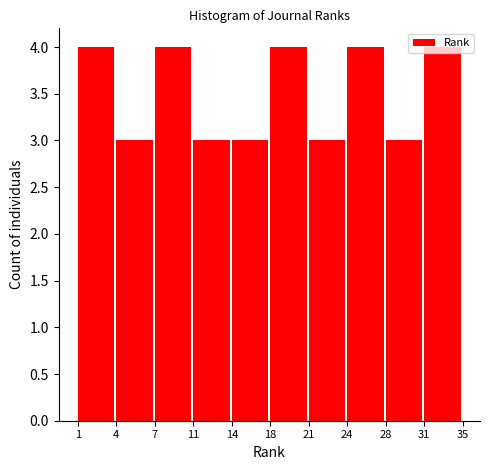

The chart shows a value of 4 at 24. True or false?

True